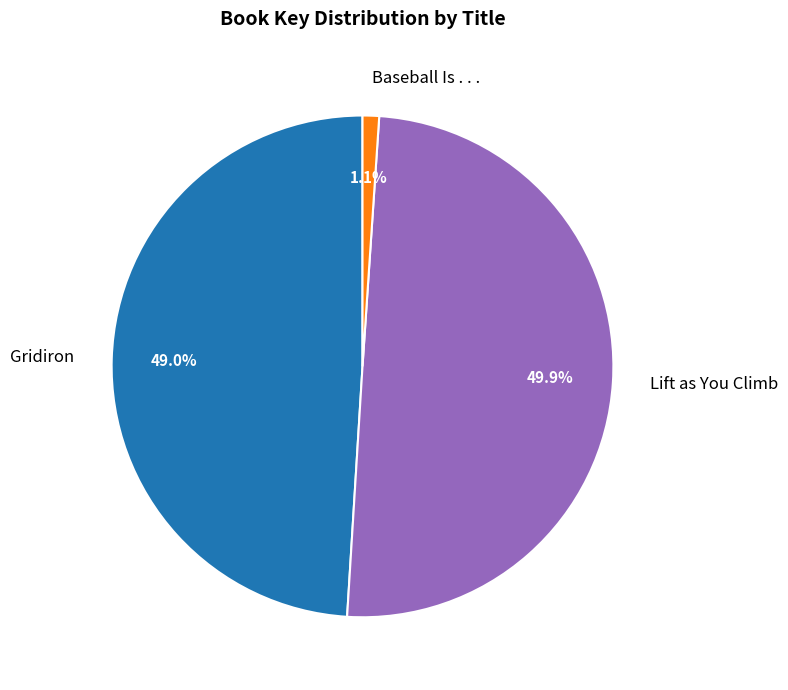

How many segments does this pie chart have?

3